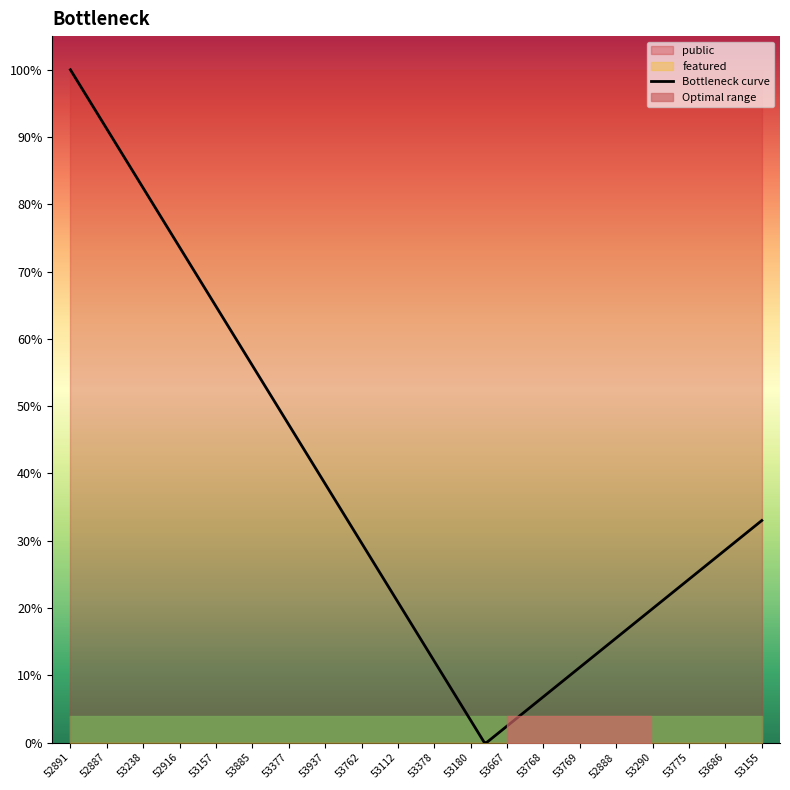

Rank the series by their maximum value, from lowest to highest.

featured, public